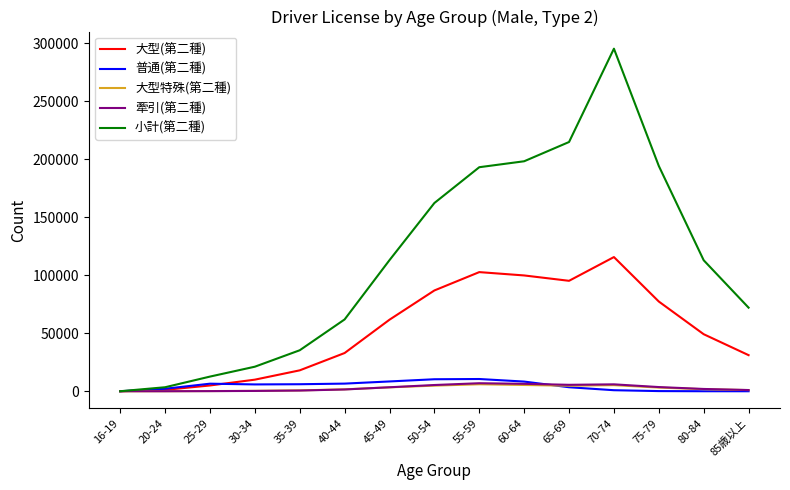

At how many categories does at least one series exceed 274135?

1